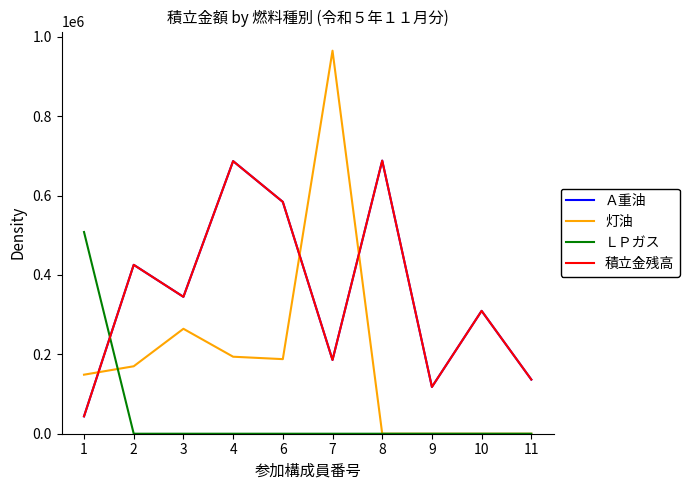

Does the chart display data point markers on the line(s)?

No